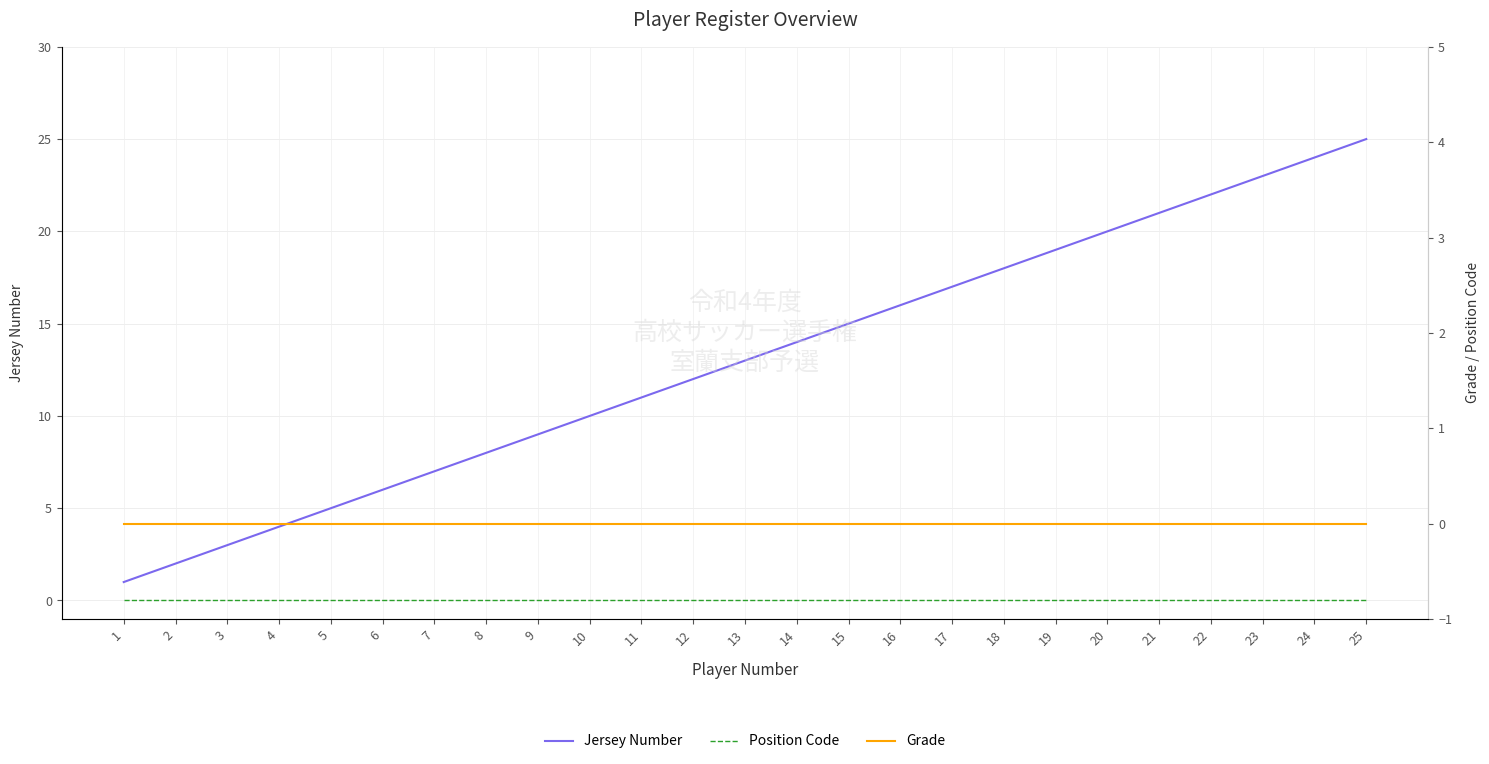

What is the spread (max minus min) of values at 12?

12